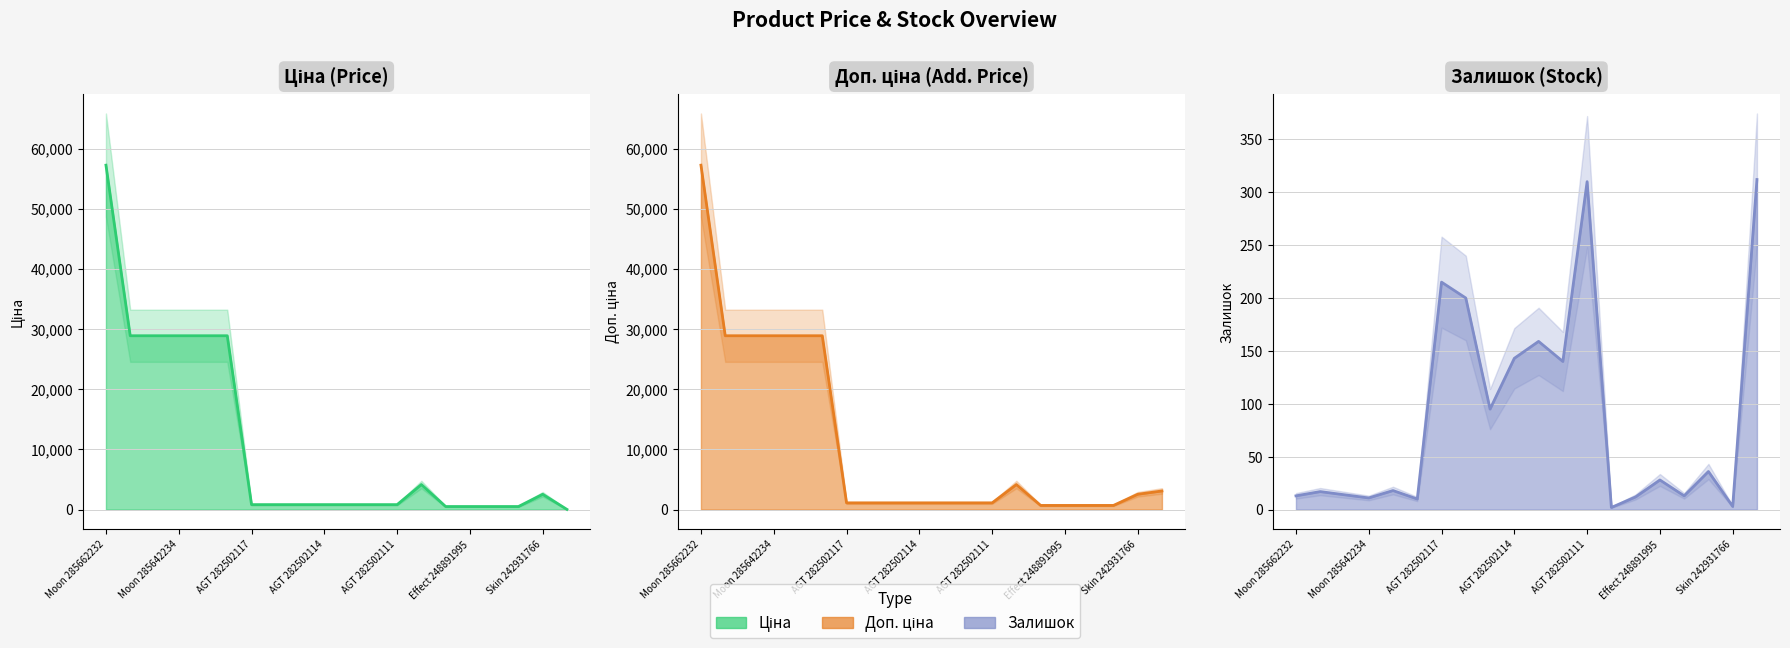

What is the value of the Залишок point at the 5th from the left?

18.0